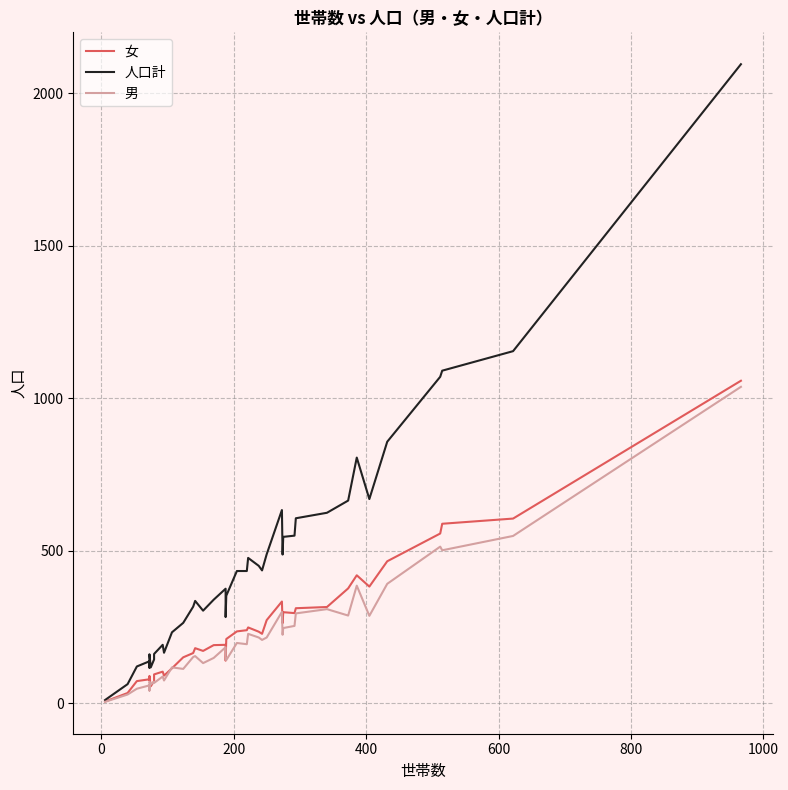

Count the number of data series in this chart.

3